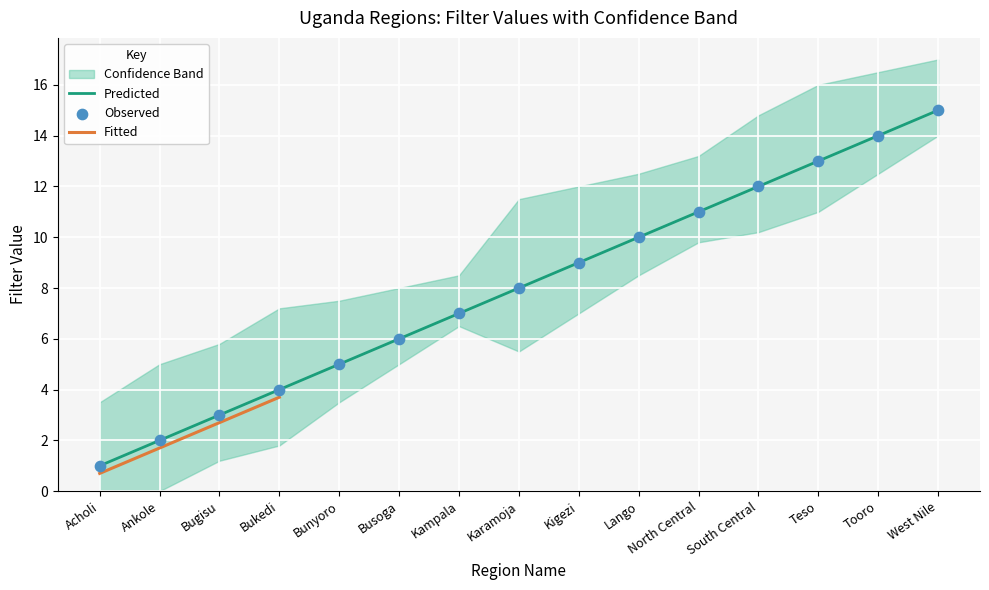

Is the value of Acholi at 9 greater than the value of upper at 1?

Yes